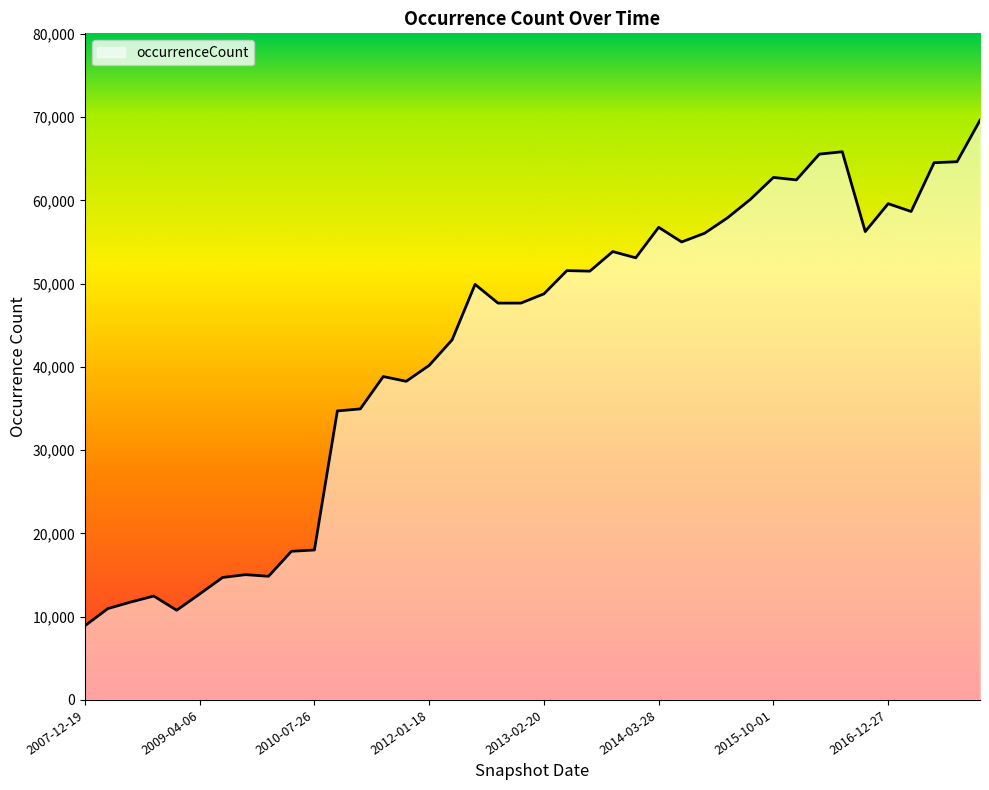

What is the difference between the maximum and minimum values?

60704